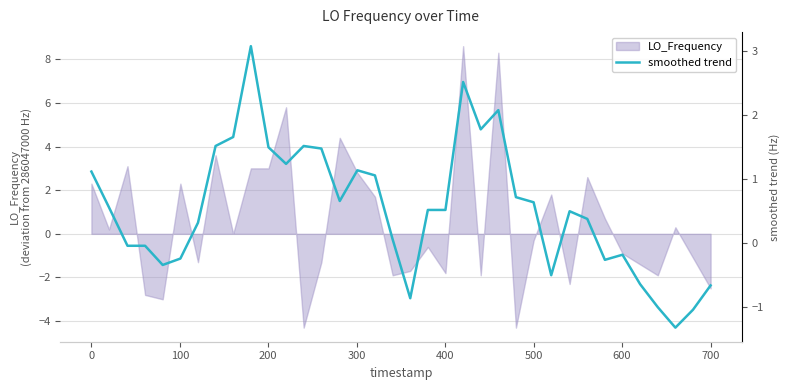

Reading left to right, list all the values displayed in this chart.

1.1	0.6	-0.0	-0.0	-0.3	-0.2	0.3	1.5	1.7	3.1	1.5	1.2	1.5	1.5	0.7	1.1	1.1	0.1	-0.9	0.5	0.5	2.5	1.8	2.1	0.7	0.6	-0.5	0.5	0.4	-0.3	-0.2	-0.6	-1.0	-1.3	-1.0	-0.7